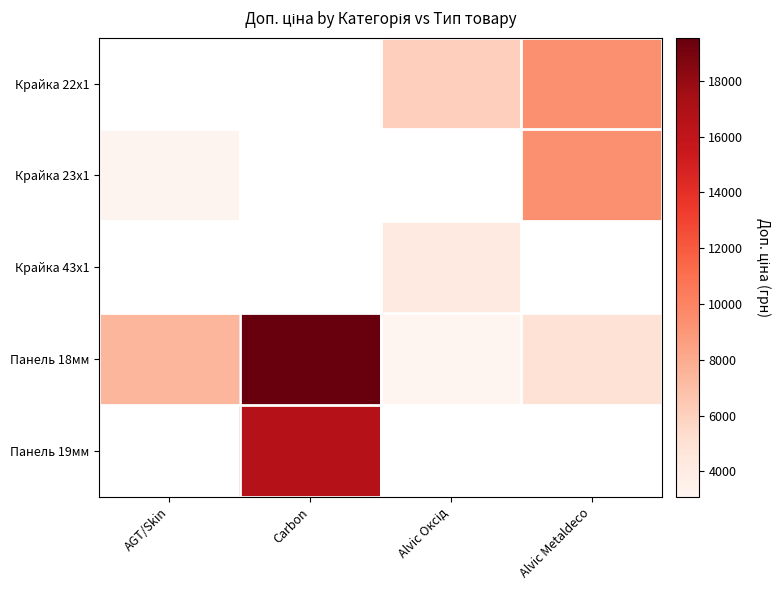

At which category does the chart reach its minimum across all series?

Alvic Оксід